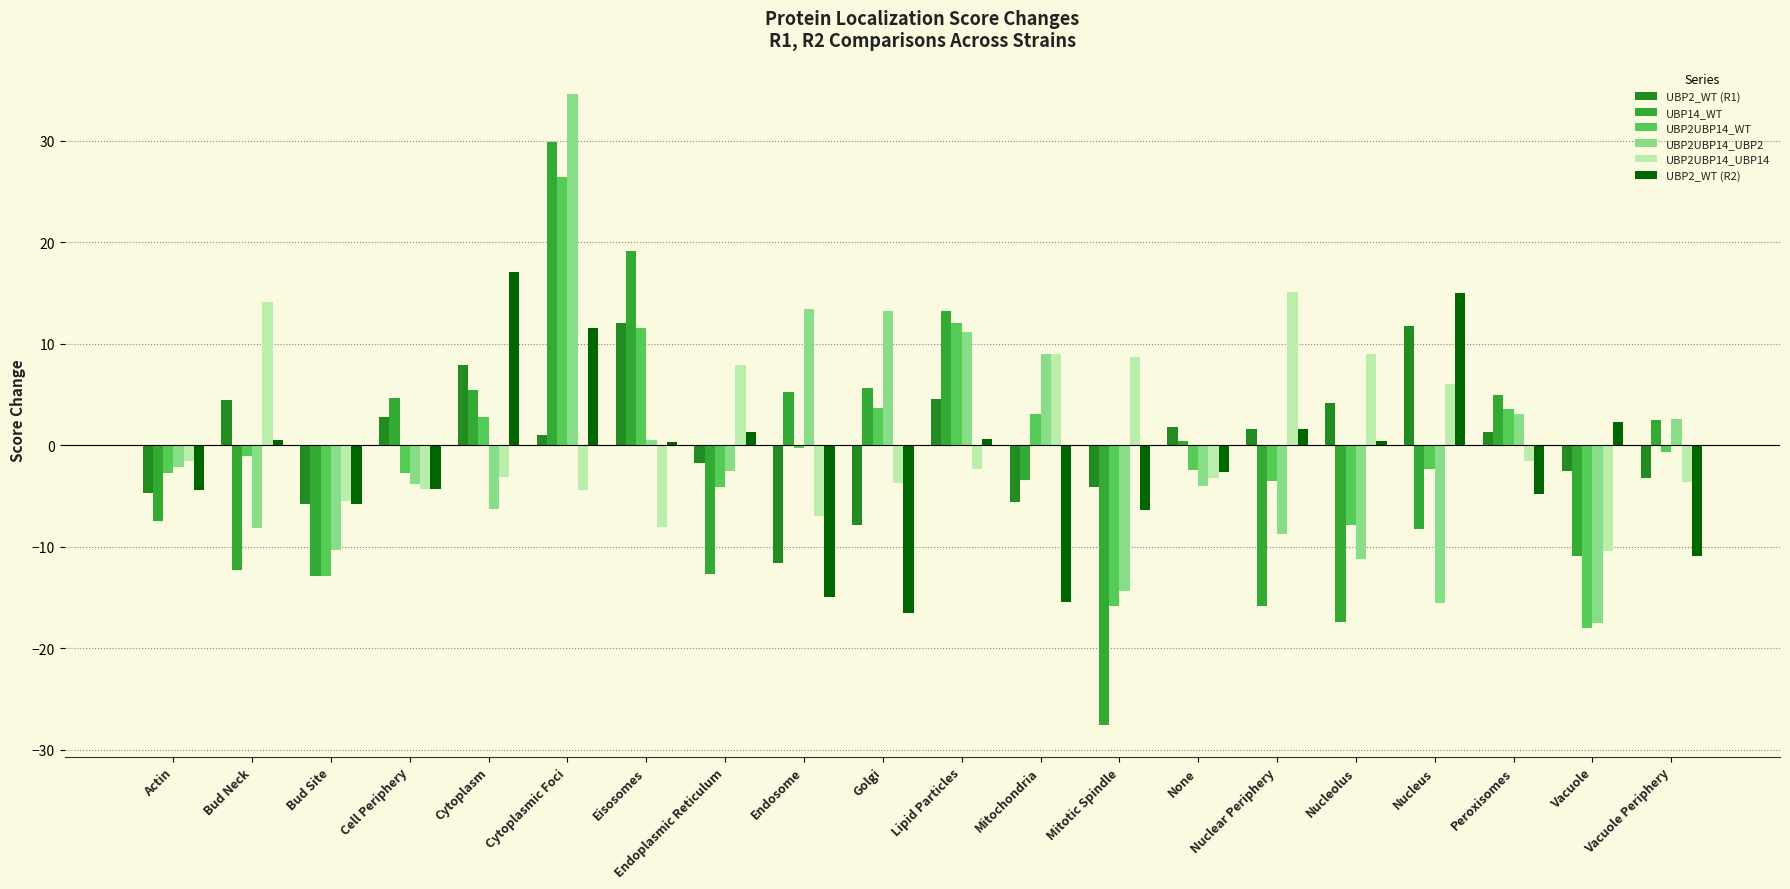

How many data points in UBP14_WT are above 0?

10